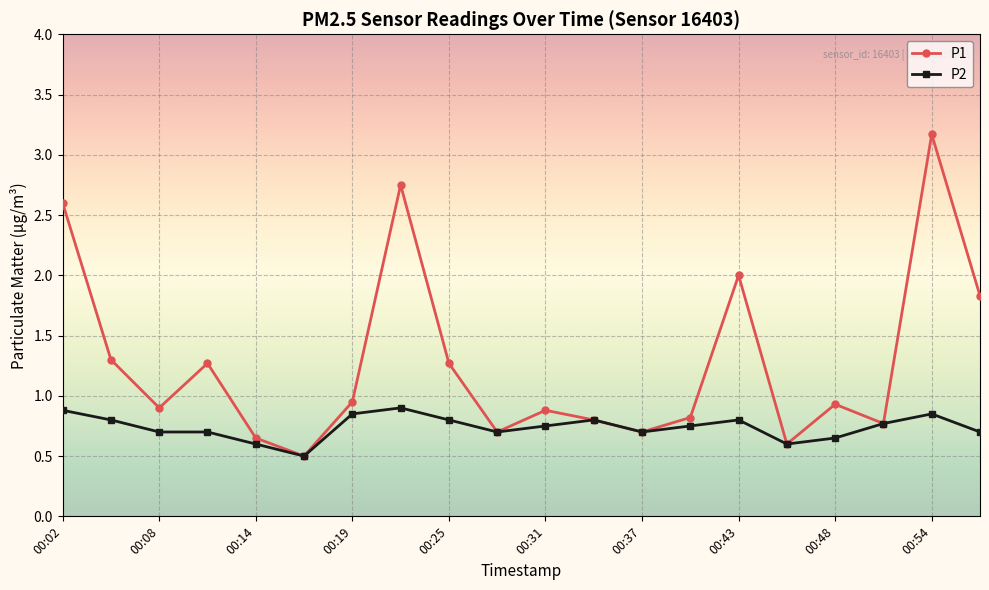

What is the value of the P1 point at the 15th from the left?

2.0